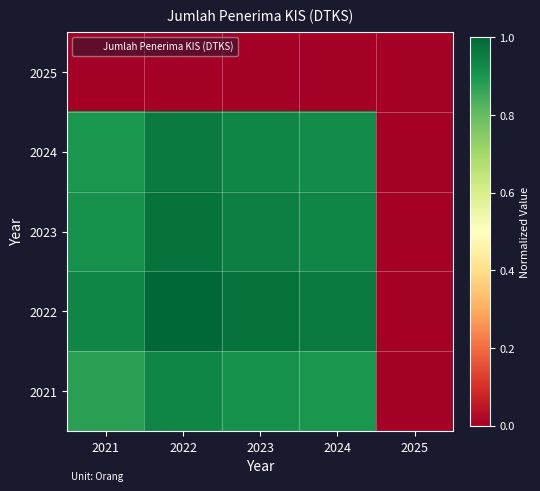

Reading left to right, transcribe all the data shown in this chart.

2025: 2021=0.0	2022=0.0	2023=0.0	2024=0.0	2025=0.0
2024: 2021=0.9	2022=1.0	2023=0.9	2024=0.9	2025=0.0
2023: 2021=0.9	2022=1.0	2023=1.0	2024=0.9	2025=0.0
2022: 2021=0.9	2022=1.0	2023=1.0	2024=1.0	2025=0.0
2021: 2021=0.9	2022=0.9	2023=0.9	2024=0.9	2025=0.0